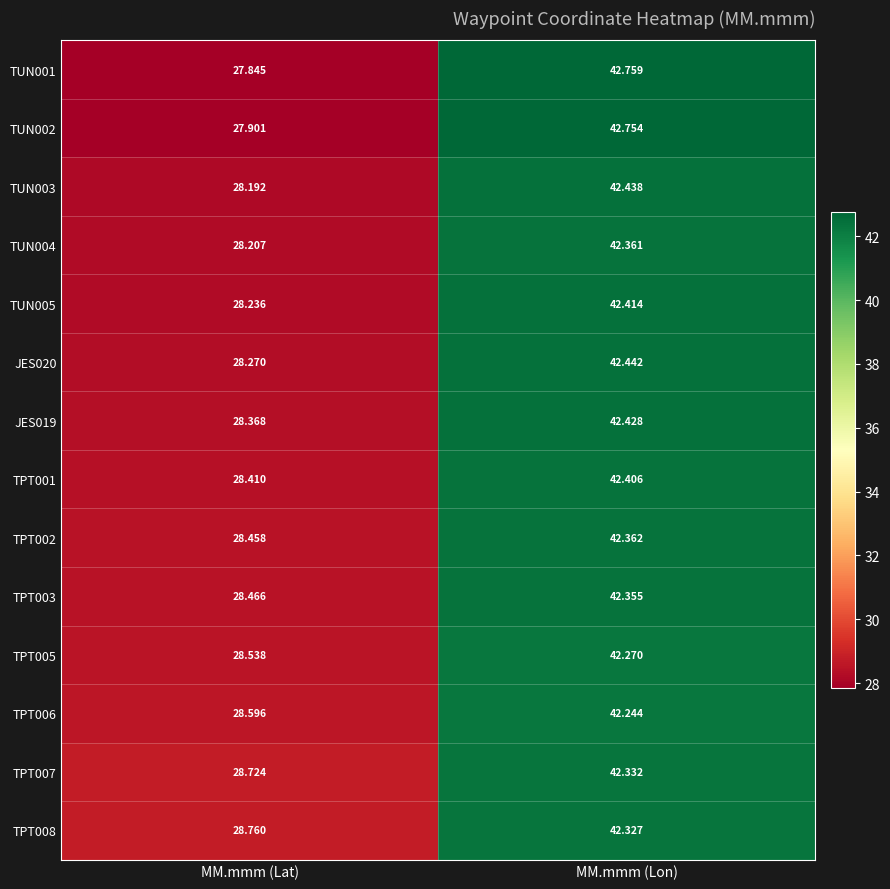

At which category is the sum across all series the highest?

MM.mmm (Lon)